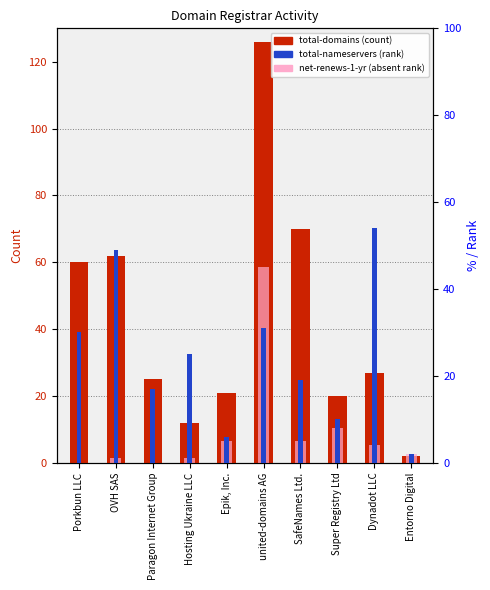

What are all the series names shown in the legend?

total-domains, total-nameservers, net-renews-1-yr